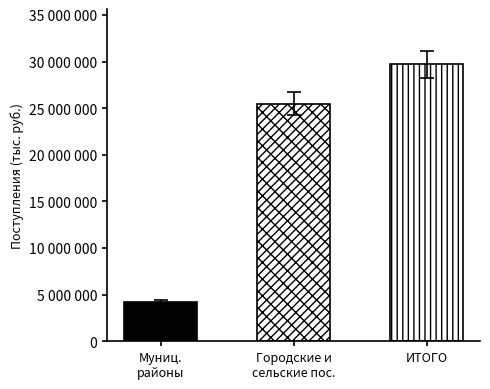

What is the sum of all values?

59378554